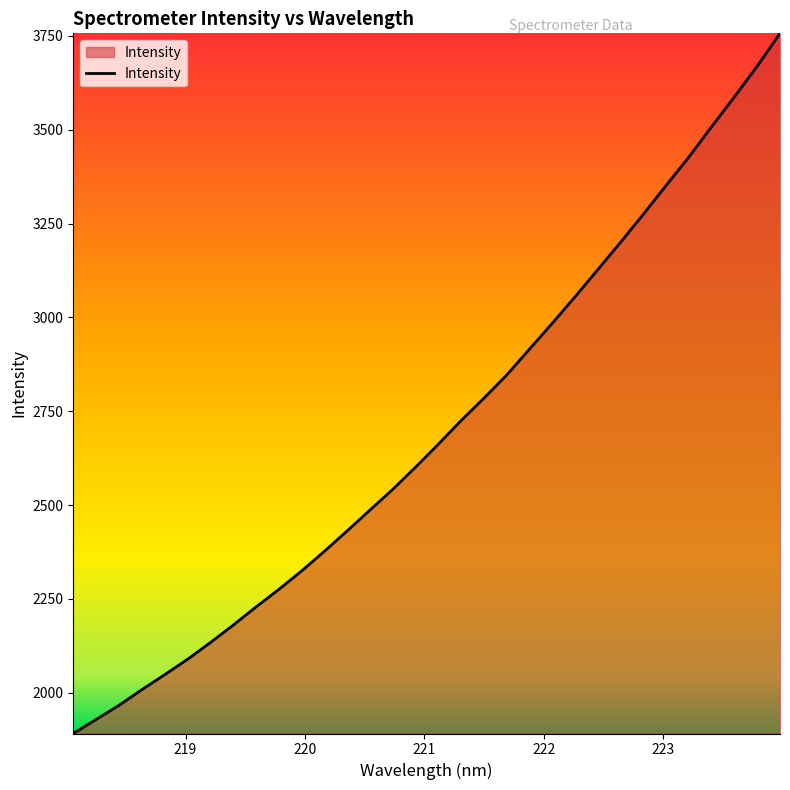

What is the greatest value displayed?

3757.0